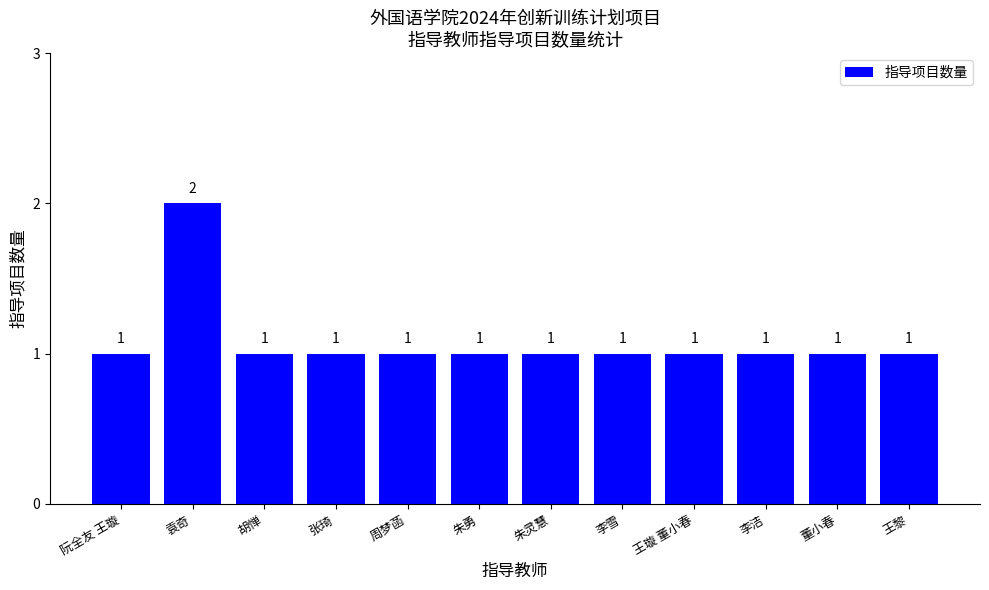

Read the value at 阮全友 王璇.

1